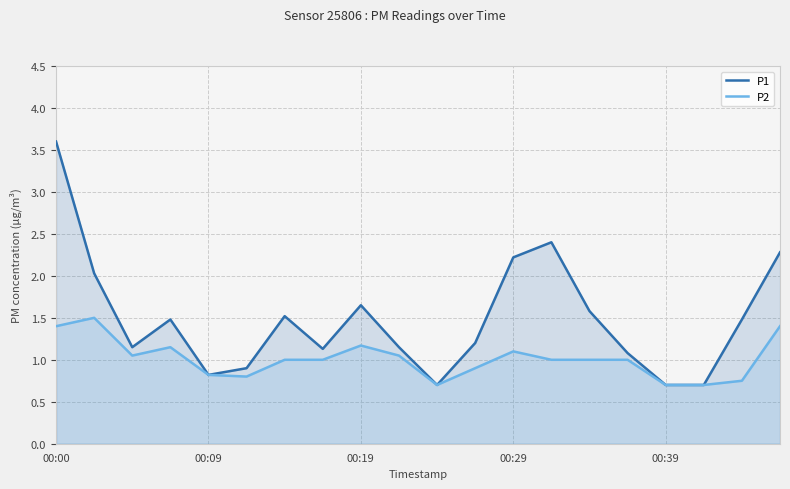

True or false: P1 has a value of 2.2 at 00:29.

True